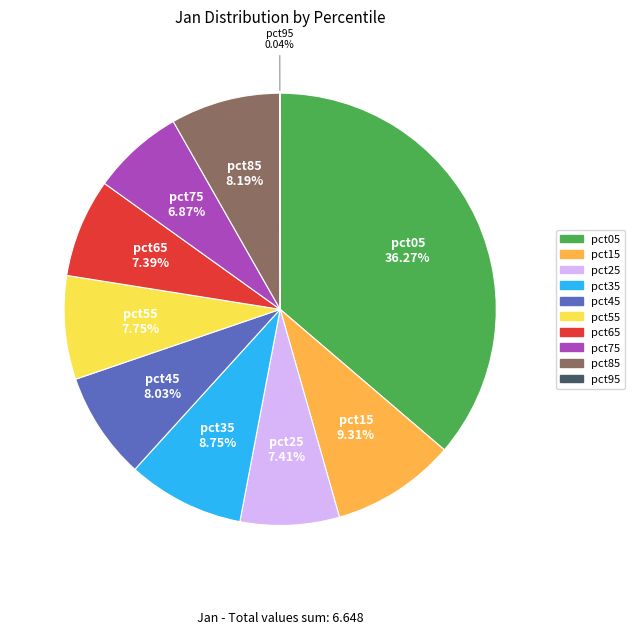

To the nearest percent, what is the average slice percentage?

10%